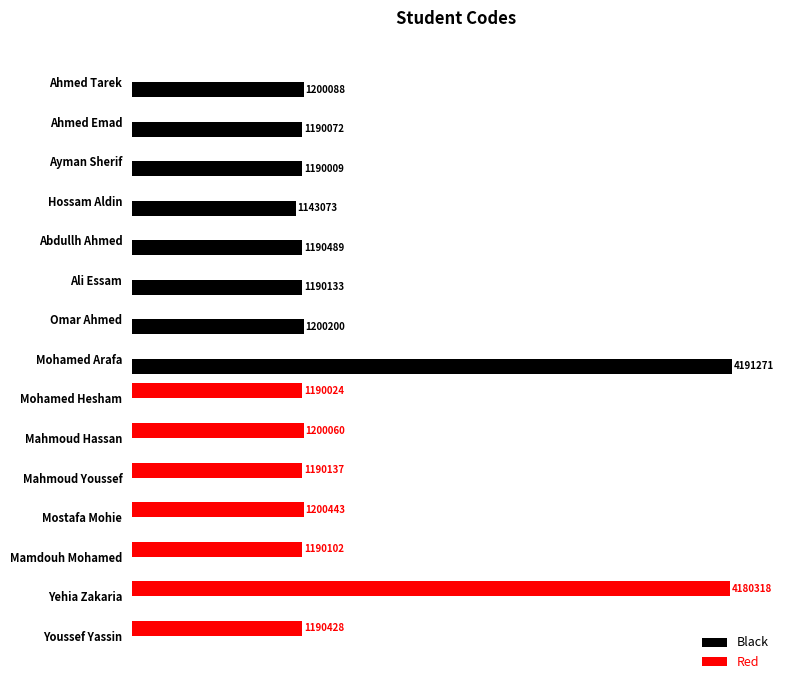

Between Ali Essam and Mamdouh Mohamed, which series saw the biggest shift?

Black